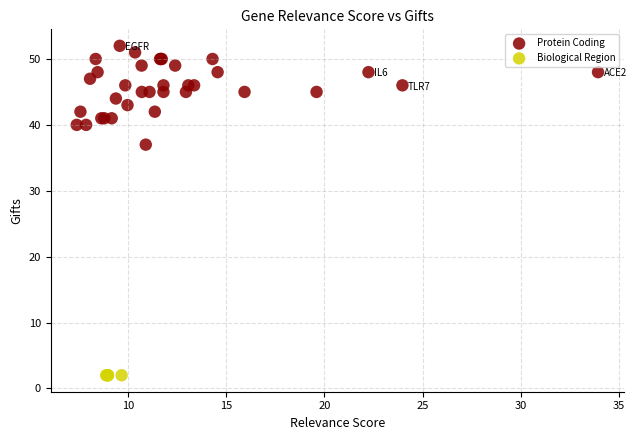

Which series contains the lowest Y value?

Biological Region